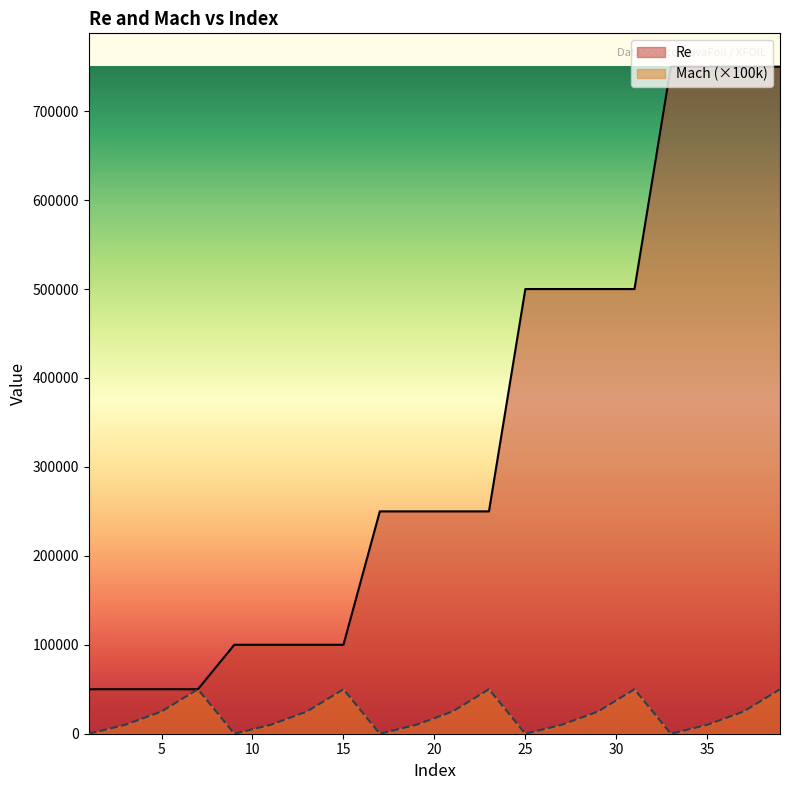

How many lines are shown in the chart?

2